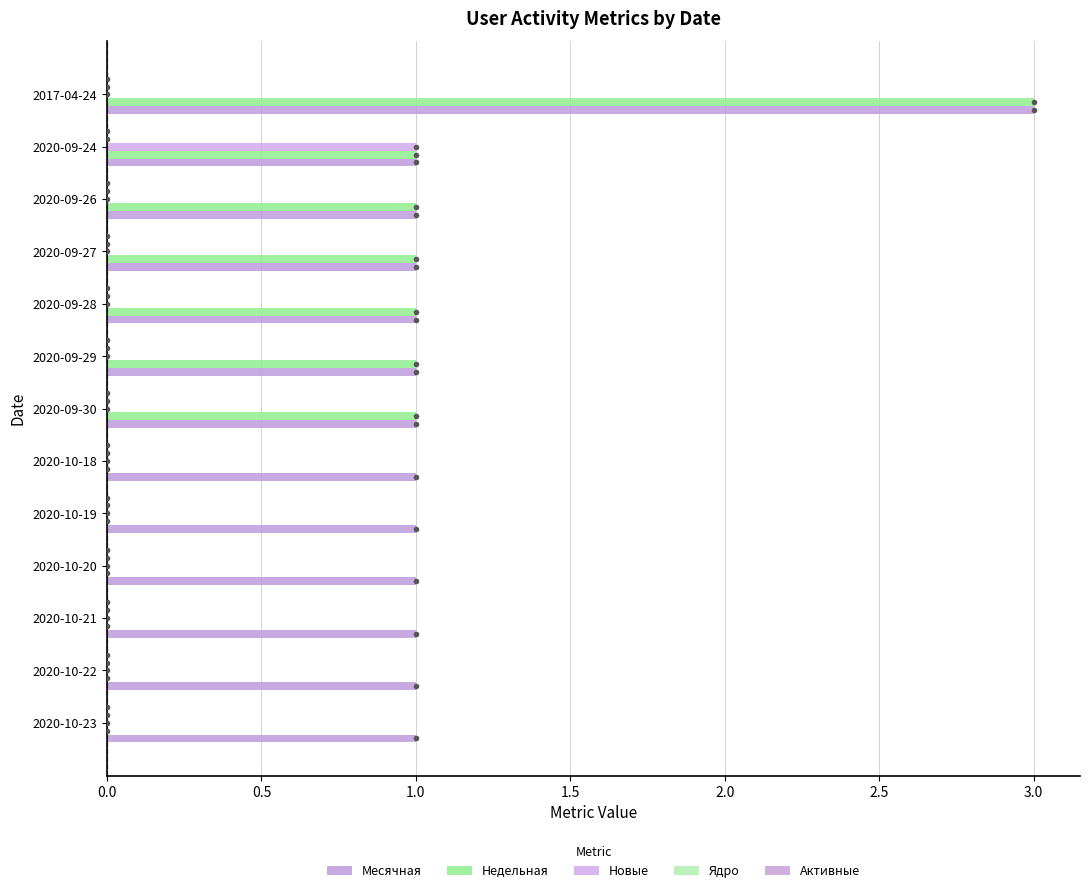

Count the number of categories in the chart.

13